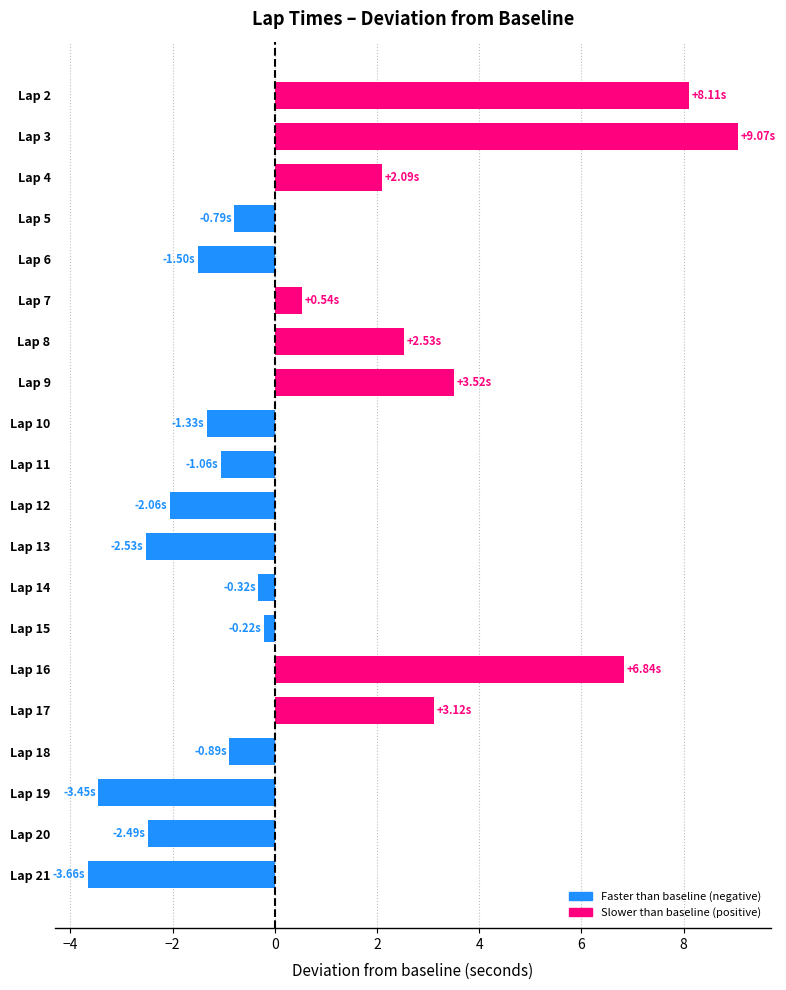

What is the change in value from Lap 6 to Lap 11?

+0.4